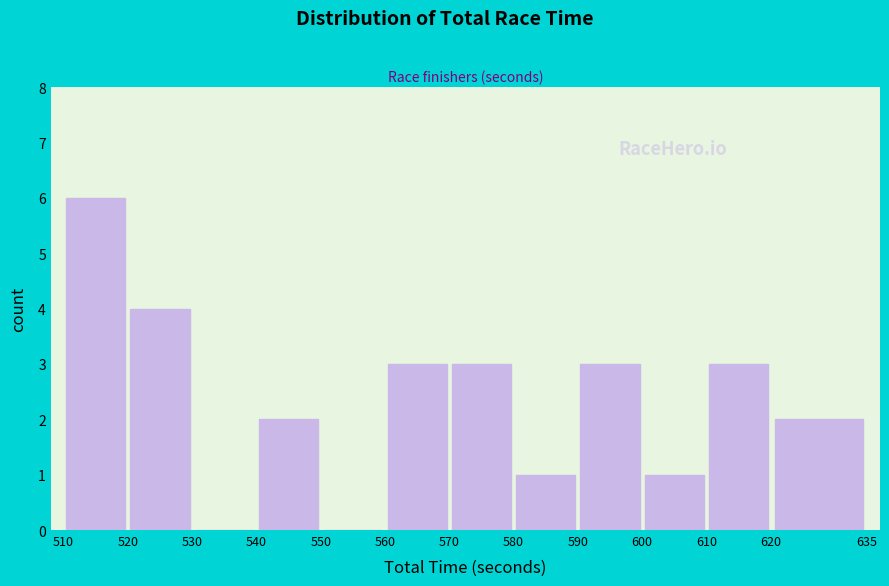

Over which range of the x-axis is the bar tallest?

510 to 520